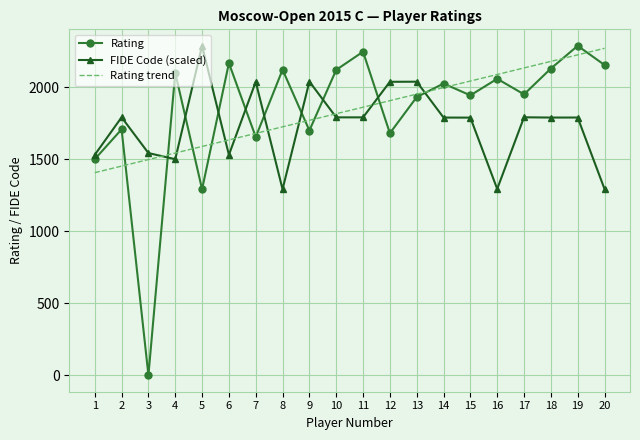

What is the lowest value of the Rating trend series?

1406.5